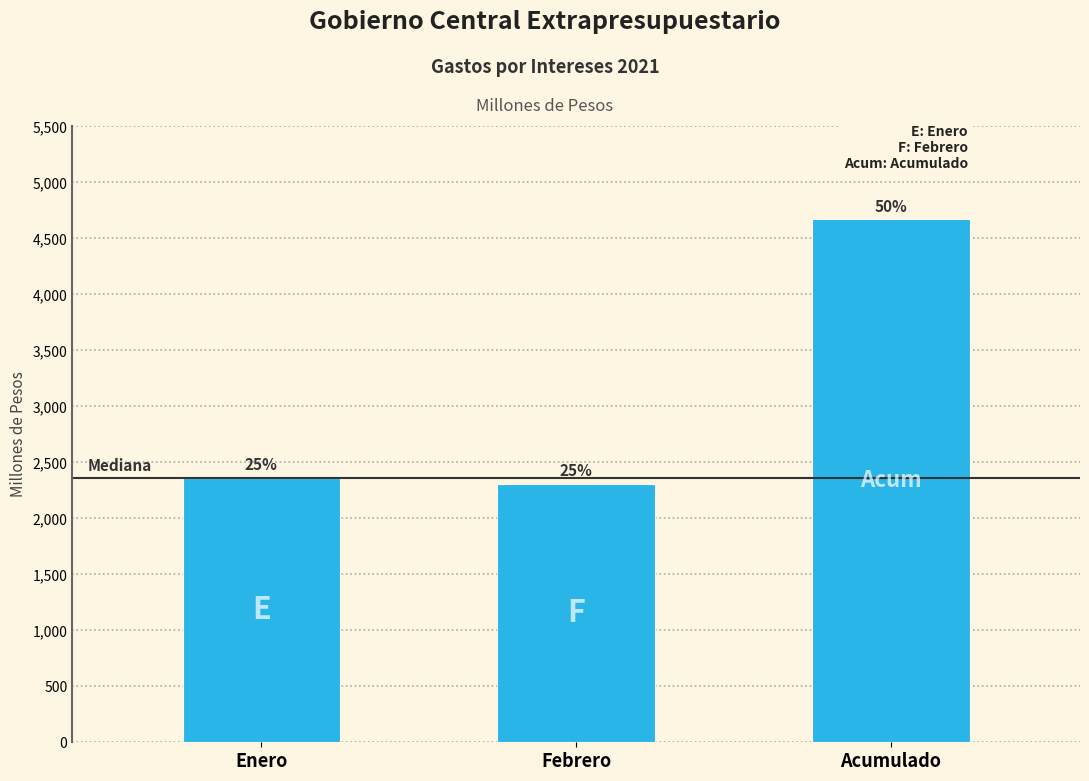

Are the bars horizontal?

No